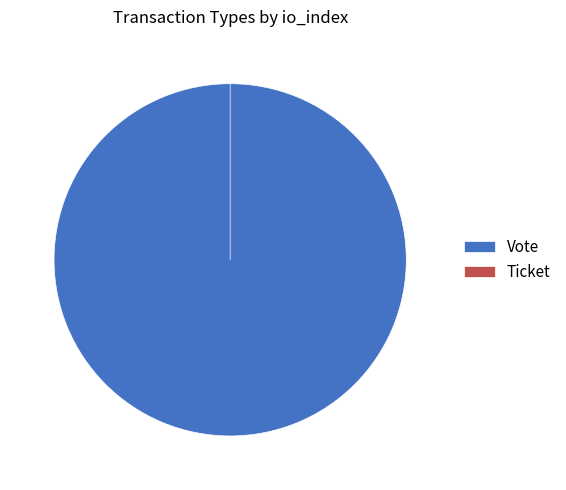

Count the number of slices in the pie.

2